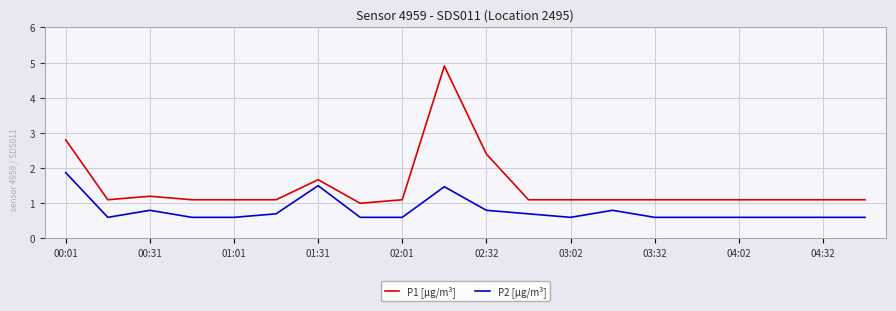

What is the difference between the maximum and minimum values in the P1 [µg/m³] series?

3.9